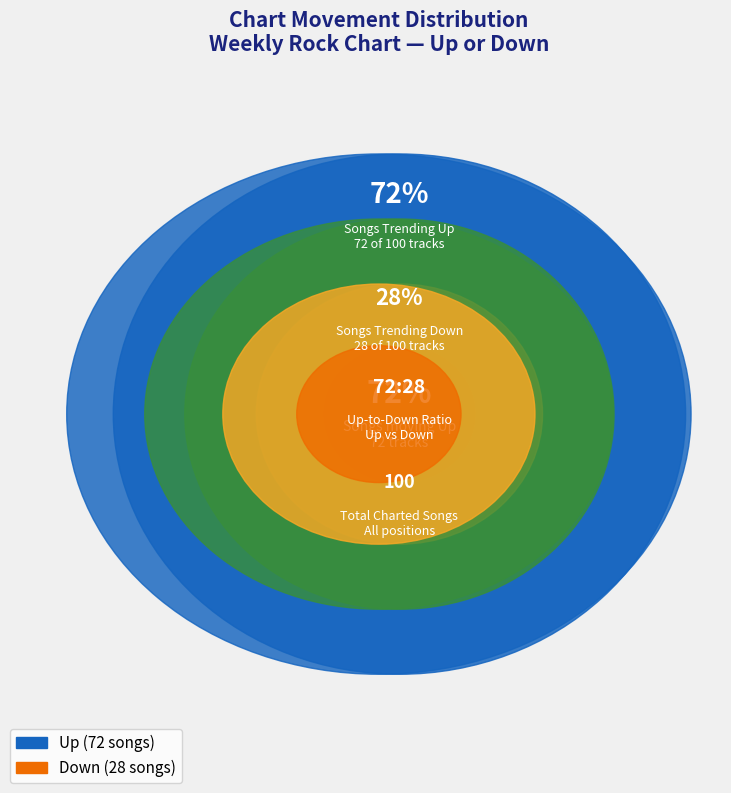

To the nearest percent, what is the difference between the largest and smallest slice percentages?

44%